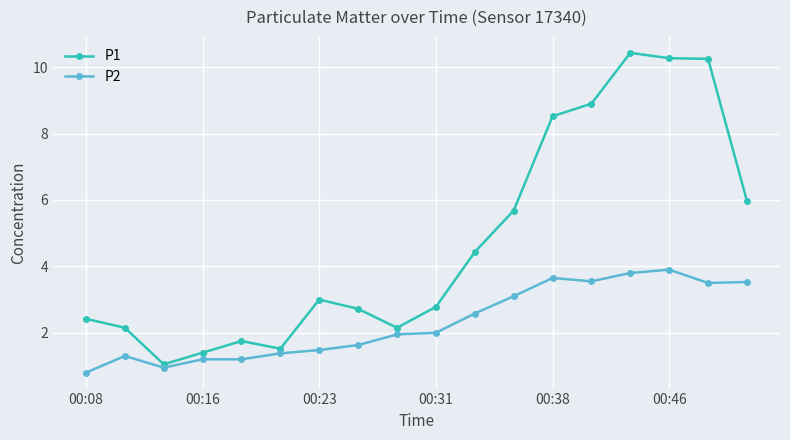

What is the minimum value shown in the chart?

0.8